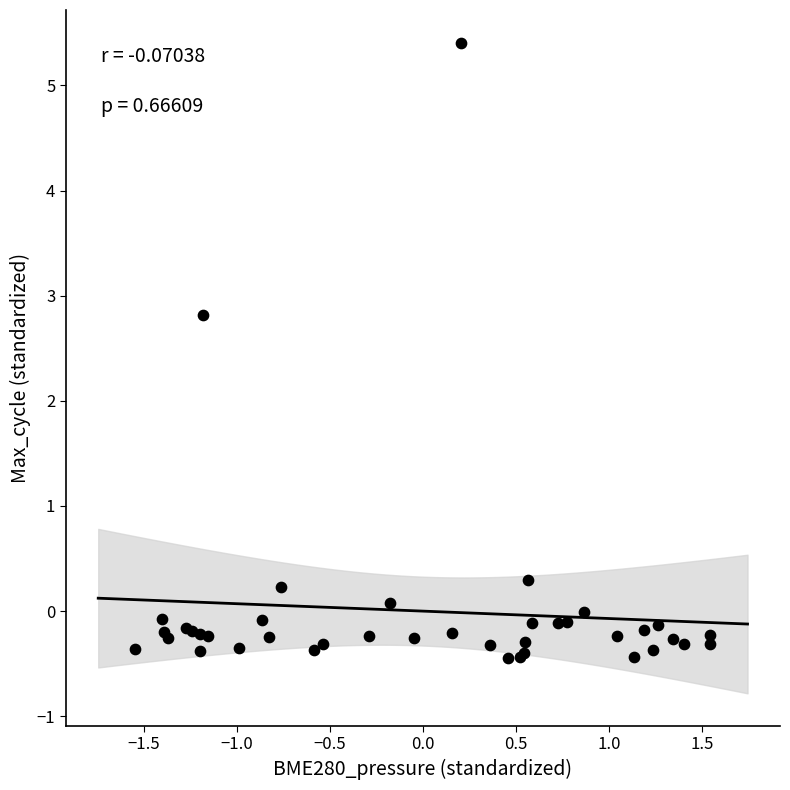

What Y value in the scatter plot is closest to 2?

2.8